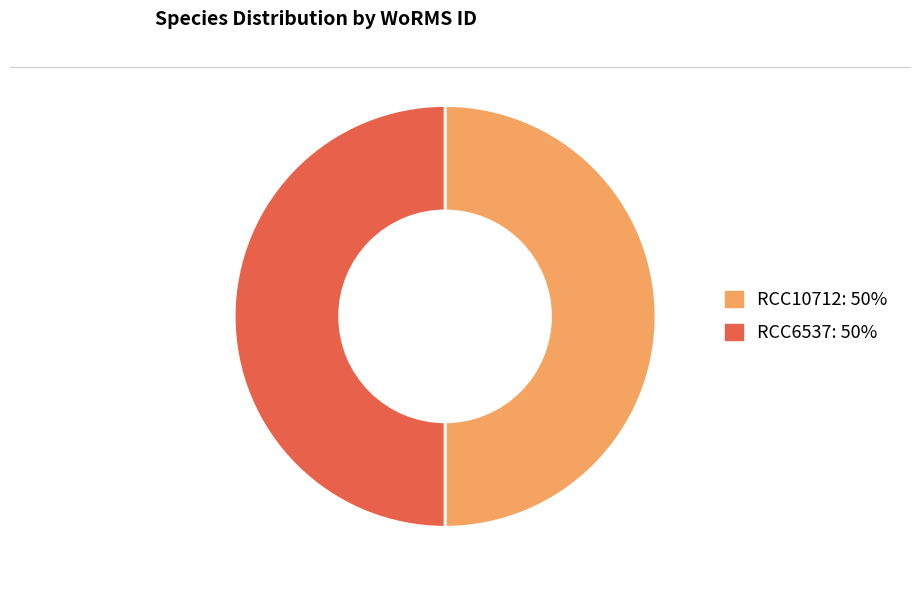

Do RCC6537: 50% and RCC10712: 50% together represent more than half of the pie?

Yes